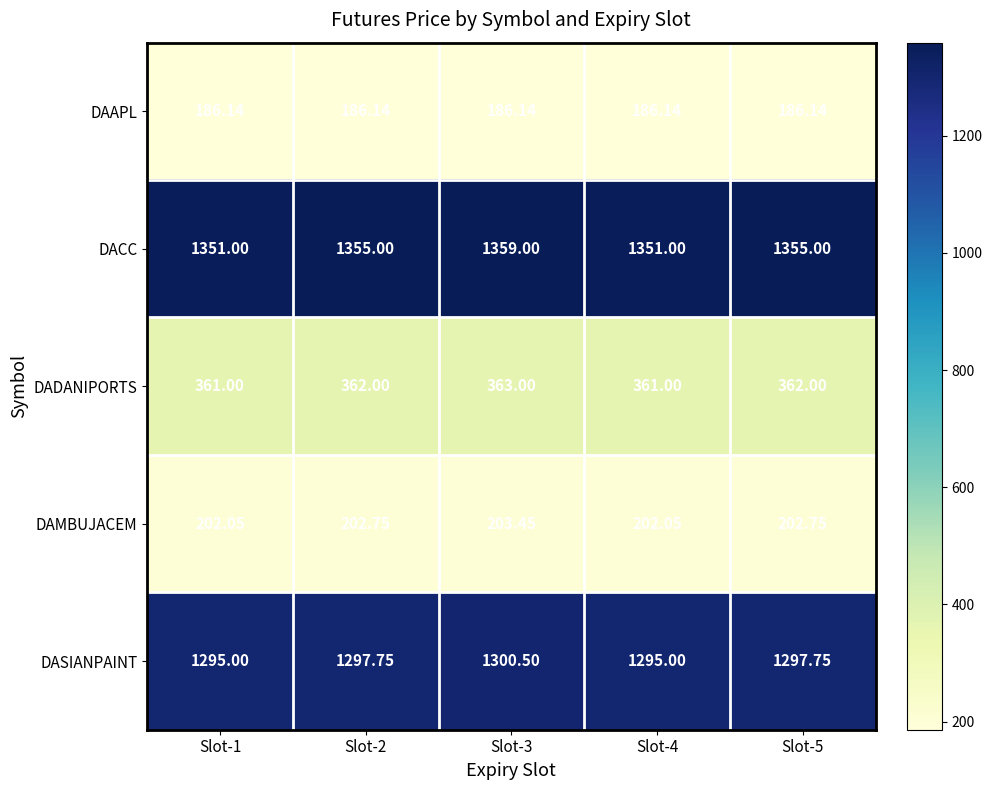

Between Slot-2 and Slot-3, which series saw the biggest shift?

DACC